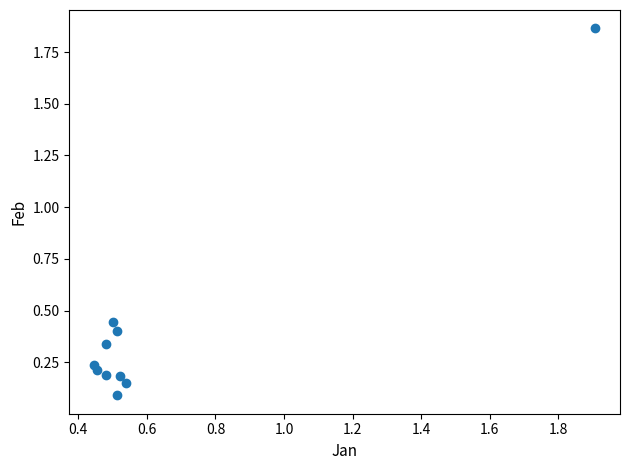

What is the range of X values (max minus min)?

1.5